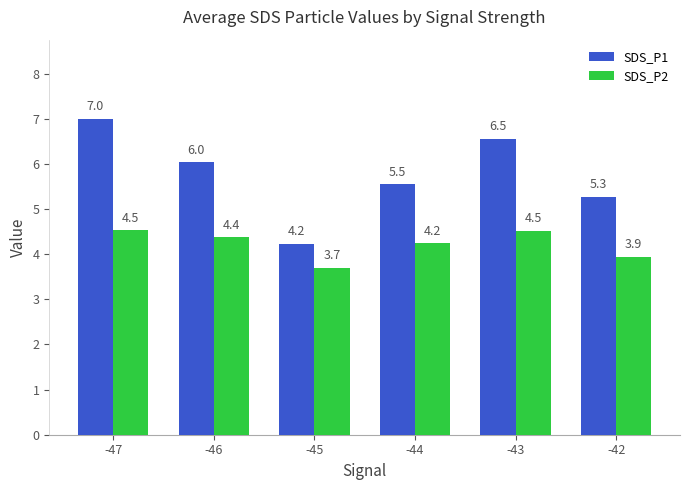

Which category has the highest value in the SDS_P2 series?

-47